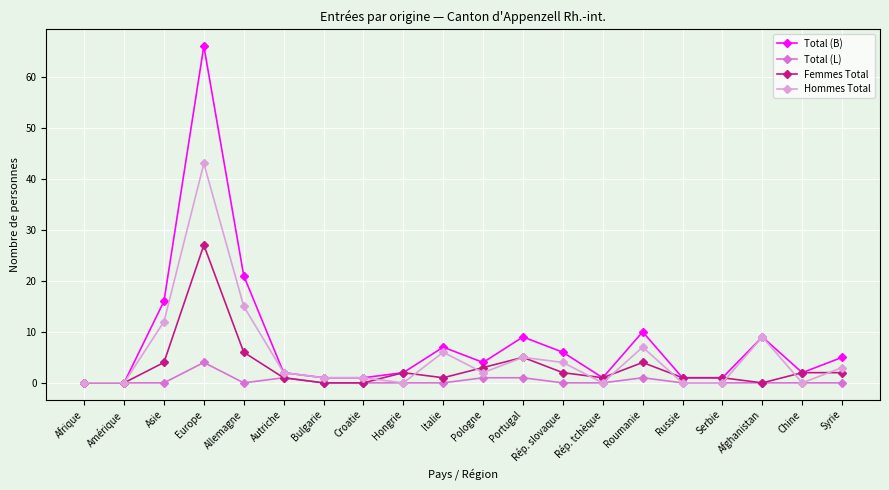

True or false: Total (L) has more than 1 points higher than both neighbors.

True